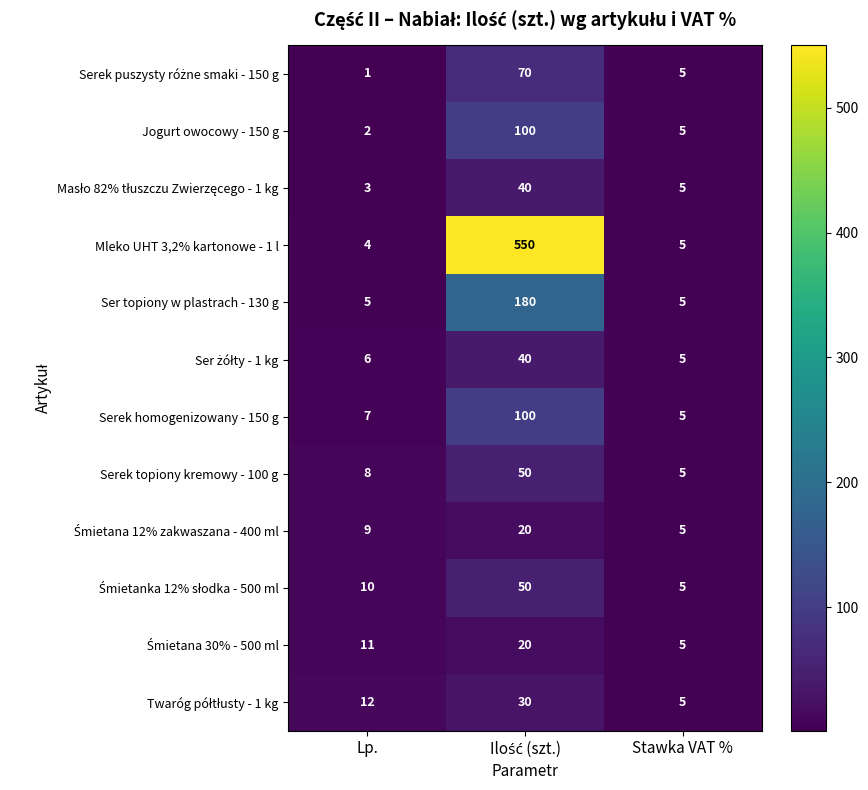

Is it true that Mleko UHT 3,2% kartonowe - 1 l equals 9 at Stawka VAT %?

False